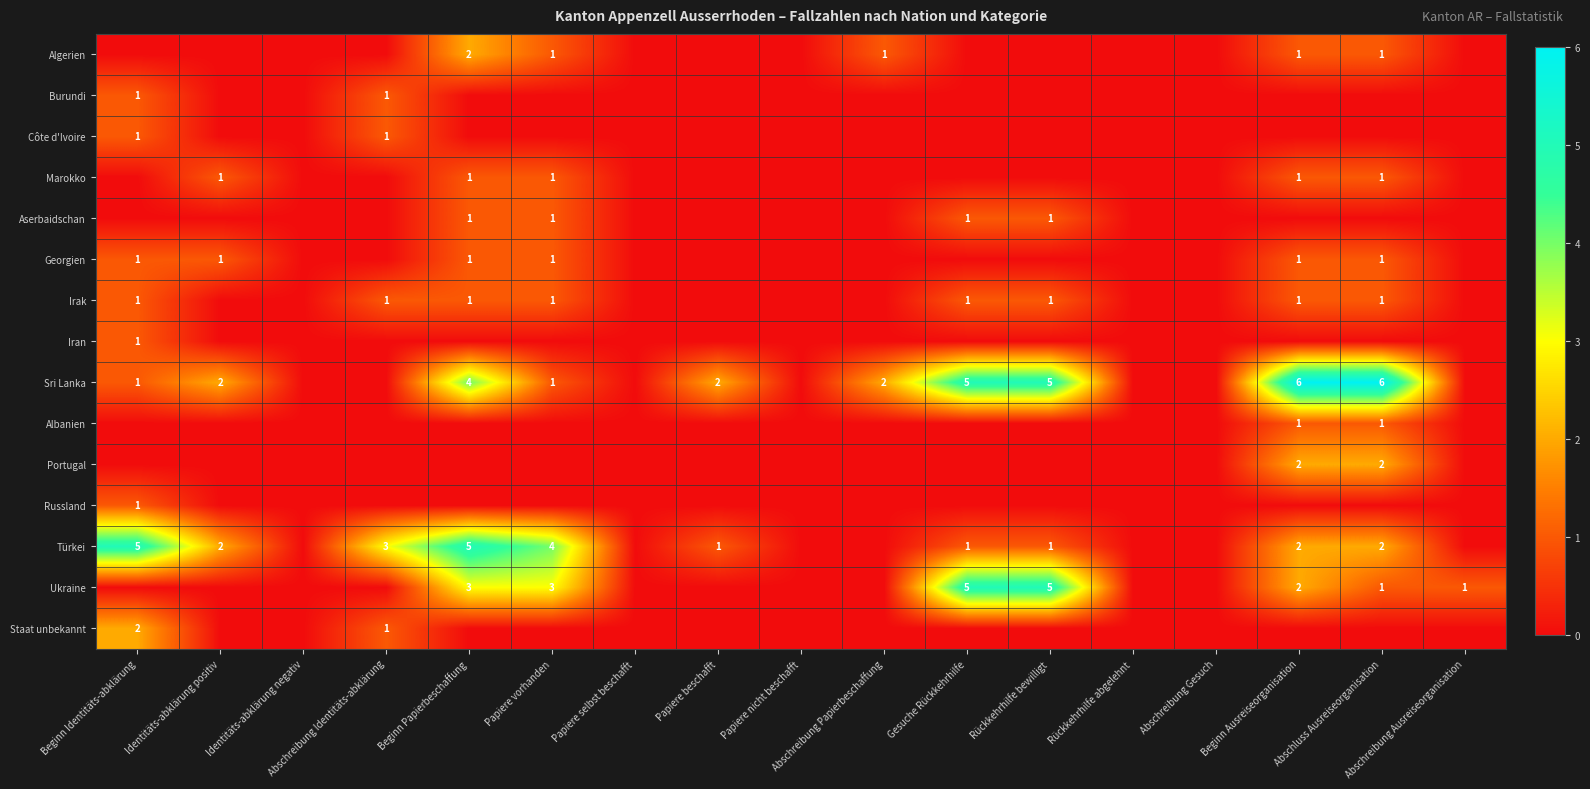

Is it true that Sri Lanka equals 2 at Papiere beschafft?

True